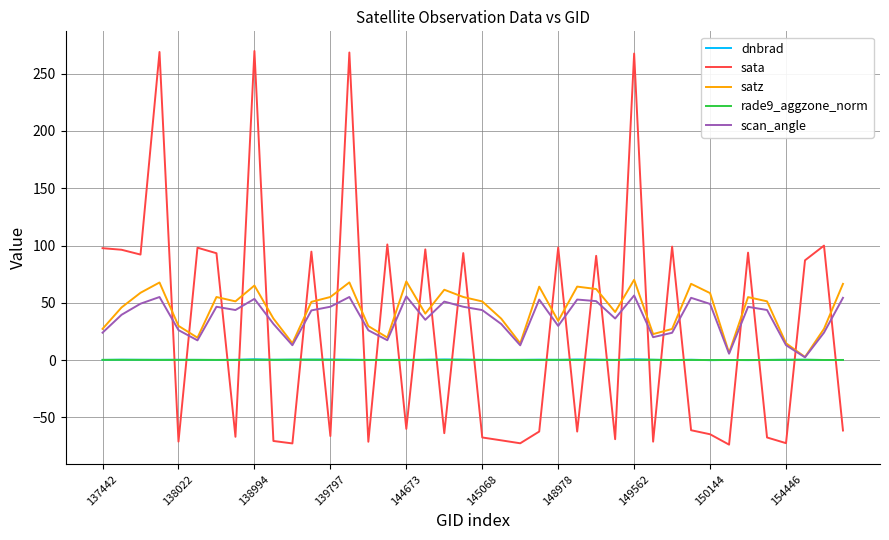

Which series has the largest range (max minus min)?

sata